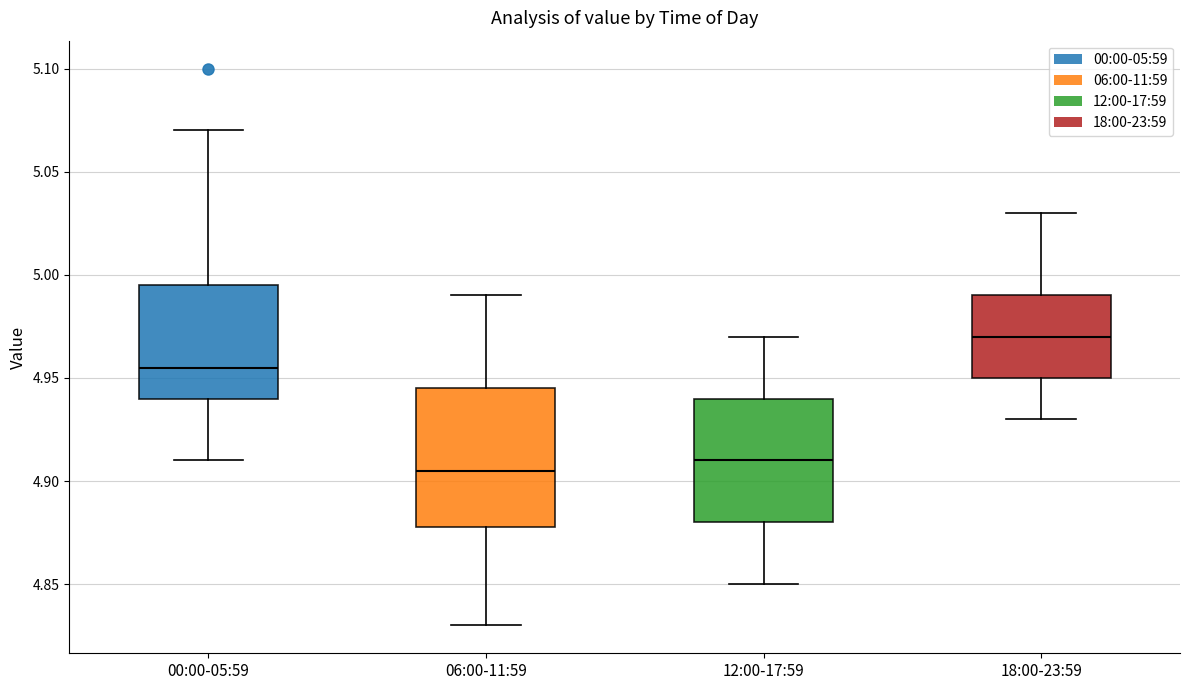

Reading left to right, transcribe this box plot: for each box, give where its median line is, the range the box spans, and where its two whiskers end, as read against the y-axis. The values are not printed on the chart, so give them approximately, as read against the axis.

00:00-05:59: median 4.955, box 4.940 to 4.995, whiskers 4.910 to 5.070
06:00-11:59: median 4.905, box 4.880 to 4.945, whiskers 4.830 to 4.990
12:00-17:59: median 4.910, box 4.880 to 4.940, whiskers 4.850 to 4.970
18:00-23:59: median 4.970, box 4.950 to 4.990, whiskers 4.930 to 5.030